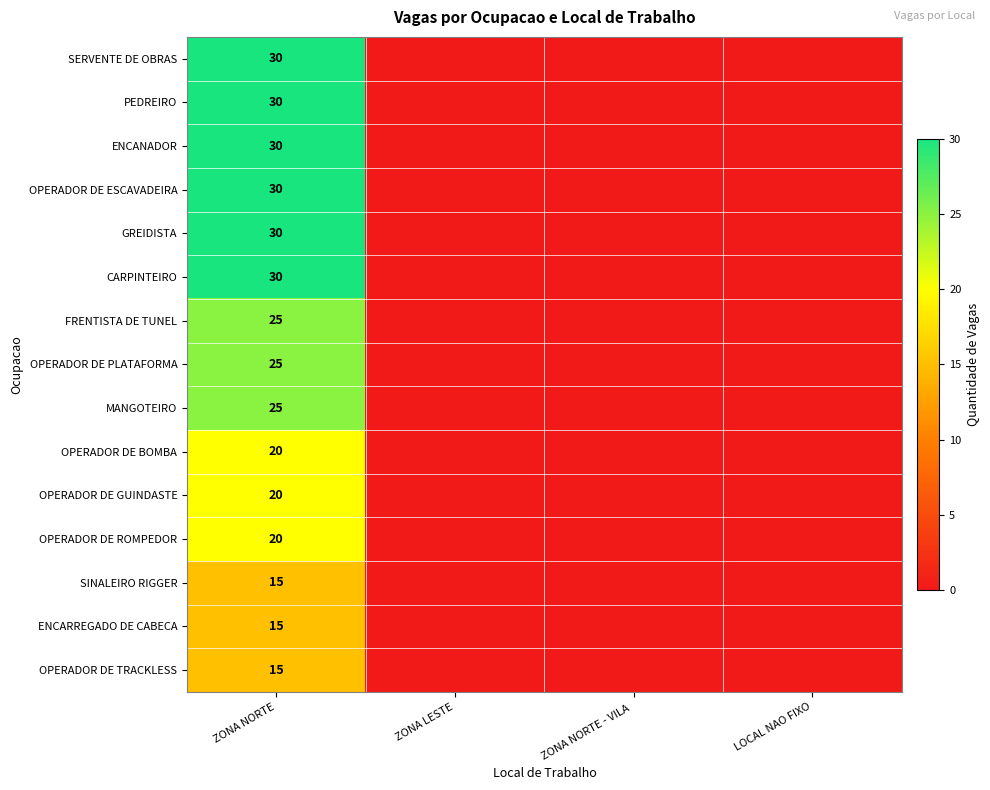

At how many categories does at least one series exceed 9?

1